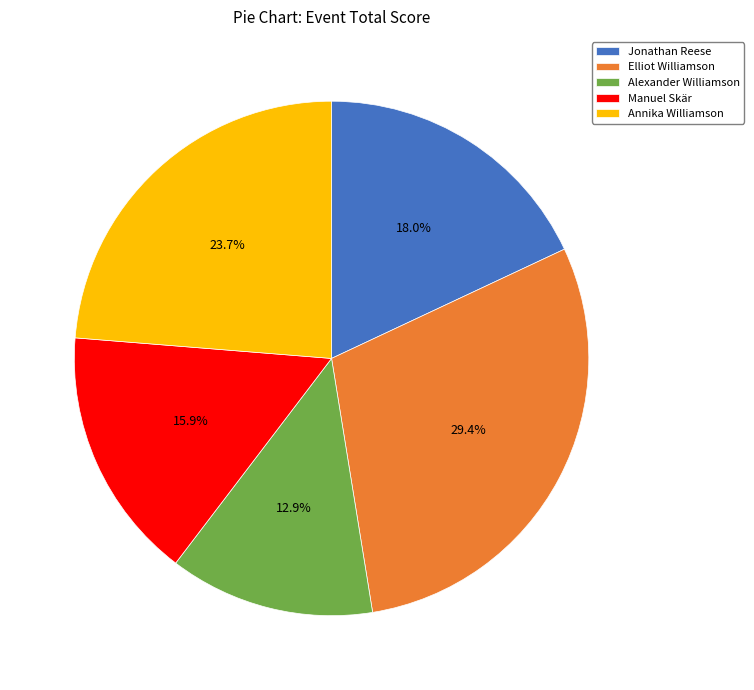

True or false: Manuel Skär accounts for 16% of the total.

True